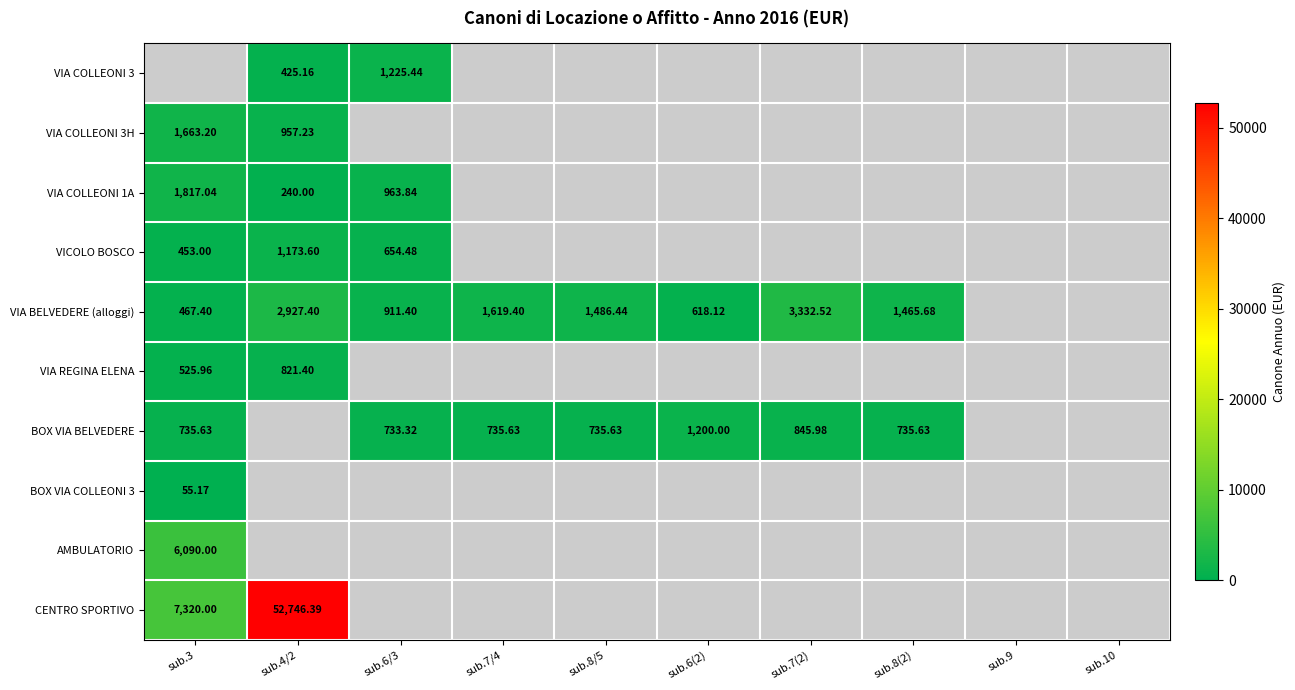

Which series has the largest range (max minus min)?

CENTRO SPORTIVO